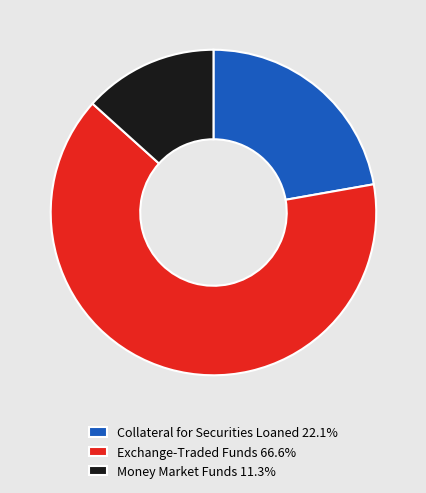

What is the ratio of the value at Collateral for Securities Loaned 22.1% to the value at Money Market Funds 11.3%?

1.7